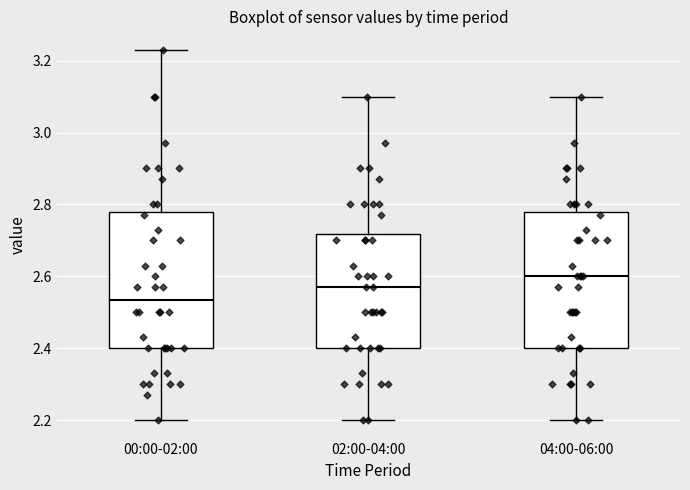

Which box has the highest median line?

04:00-06:00